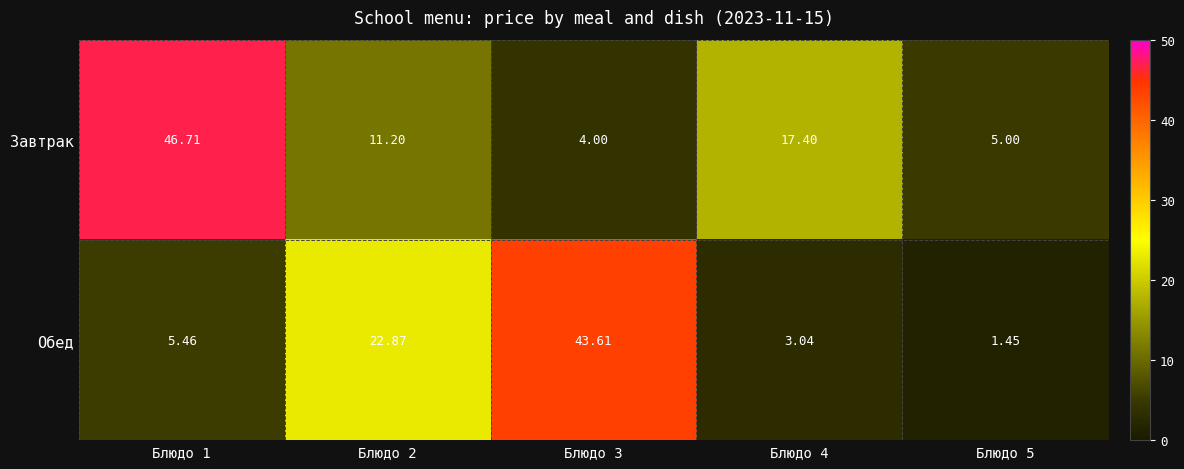

How many distinct data groups are displayed?

2